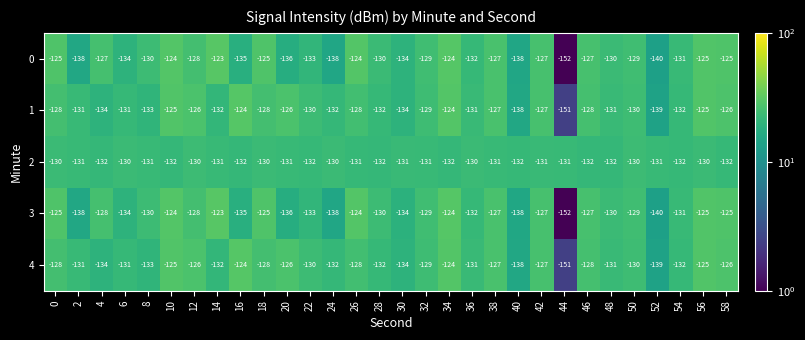

True or false: 4 has a value of -132 at 54.

True